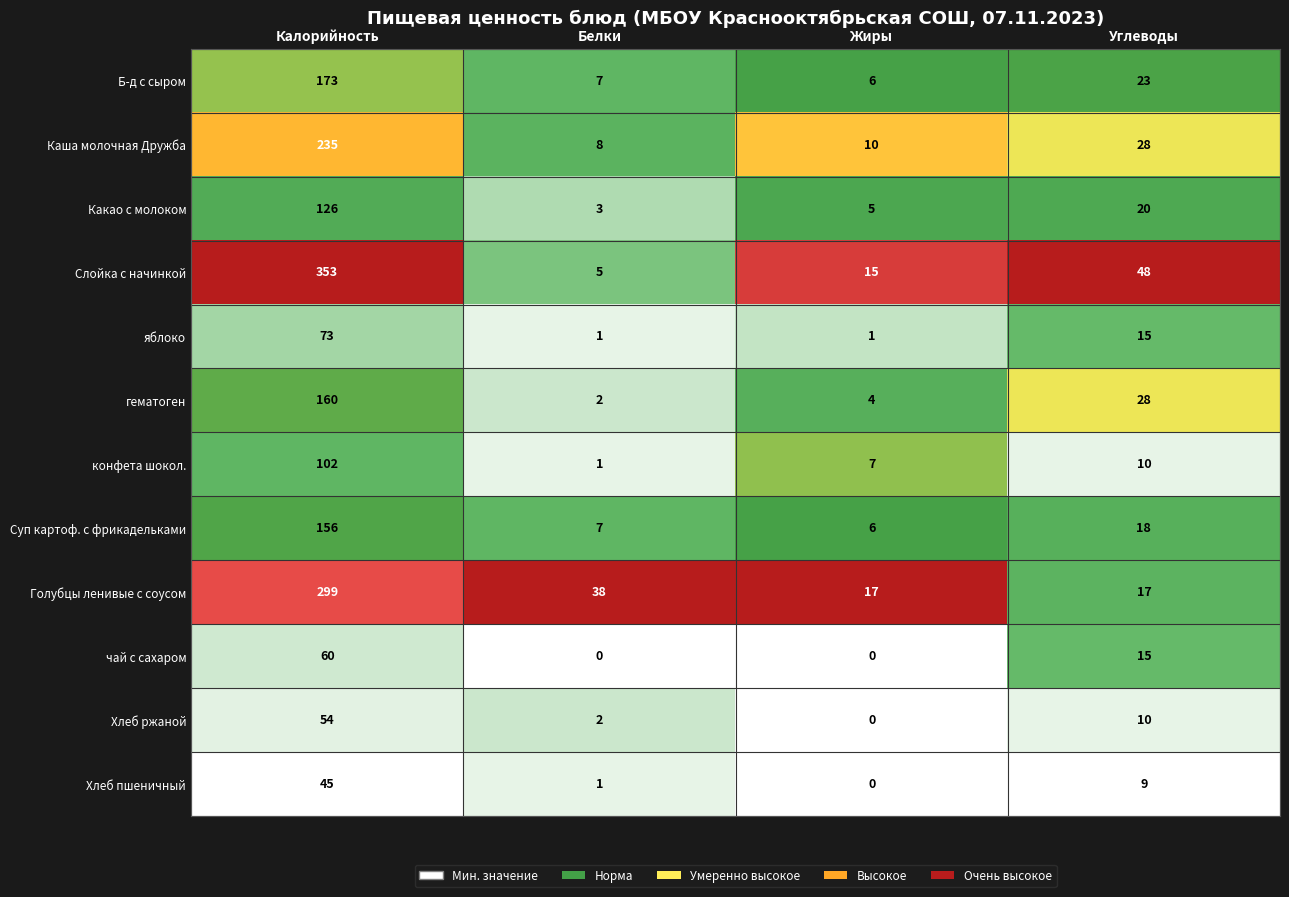

How many distinct data groups are displayed?

12